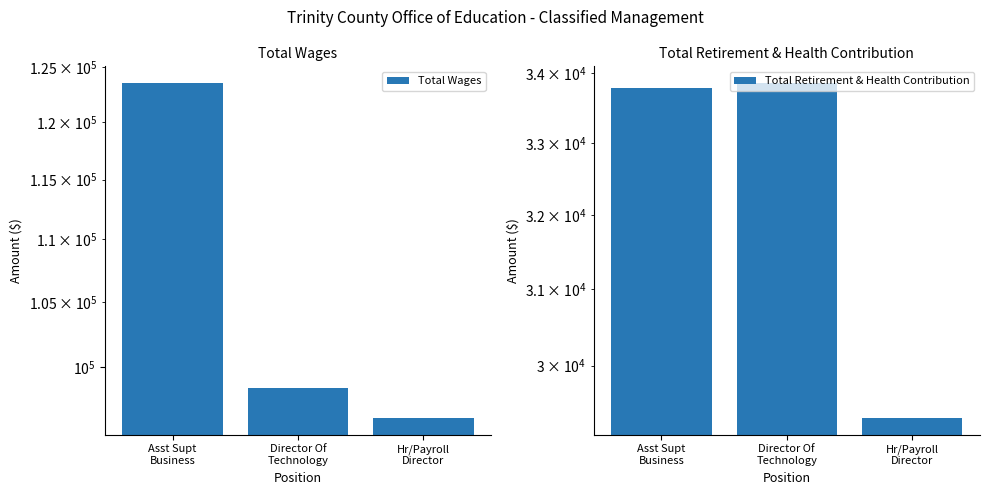

How many data points in Total Retirement & Health Contribution are above 33778?

1